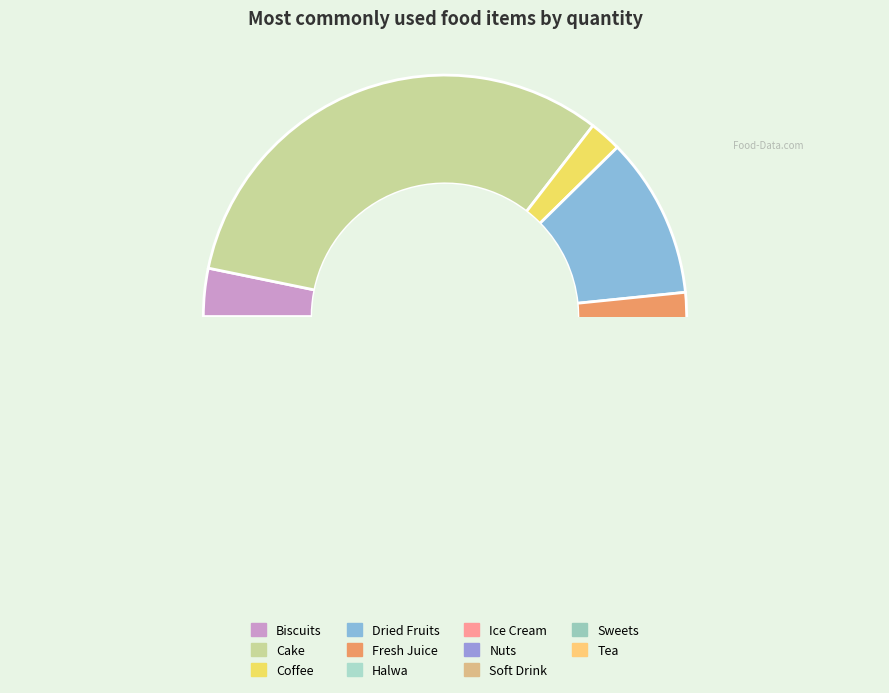

Do Sweets and Nuts together represent more than half of the pie?

No